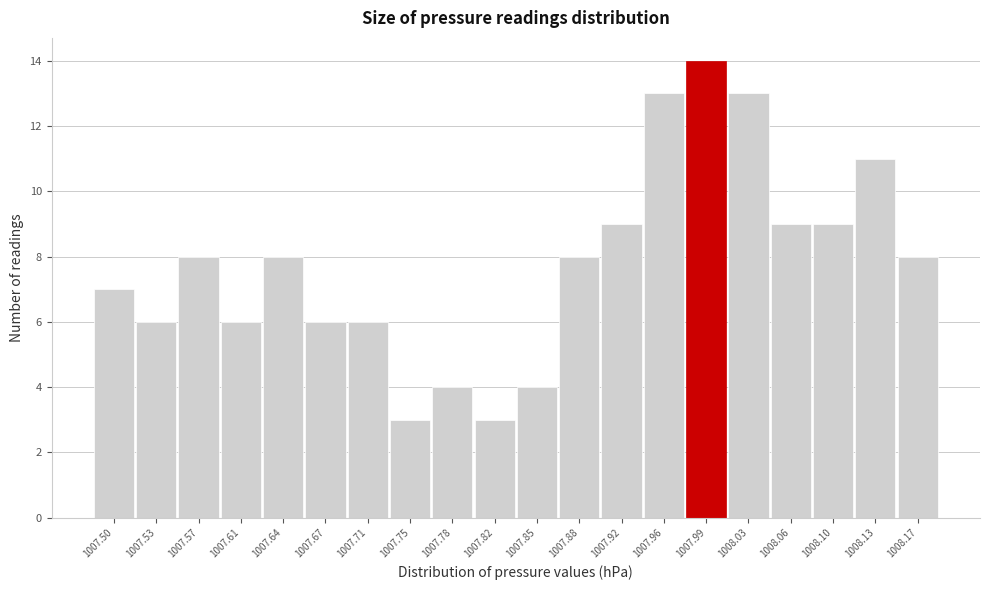

Reading left to right, transcribe all the data shown in this chart.

7	6	8	6	8	6	6	3	4	3	4	8	9	13	14	13	9	9	11	8